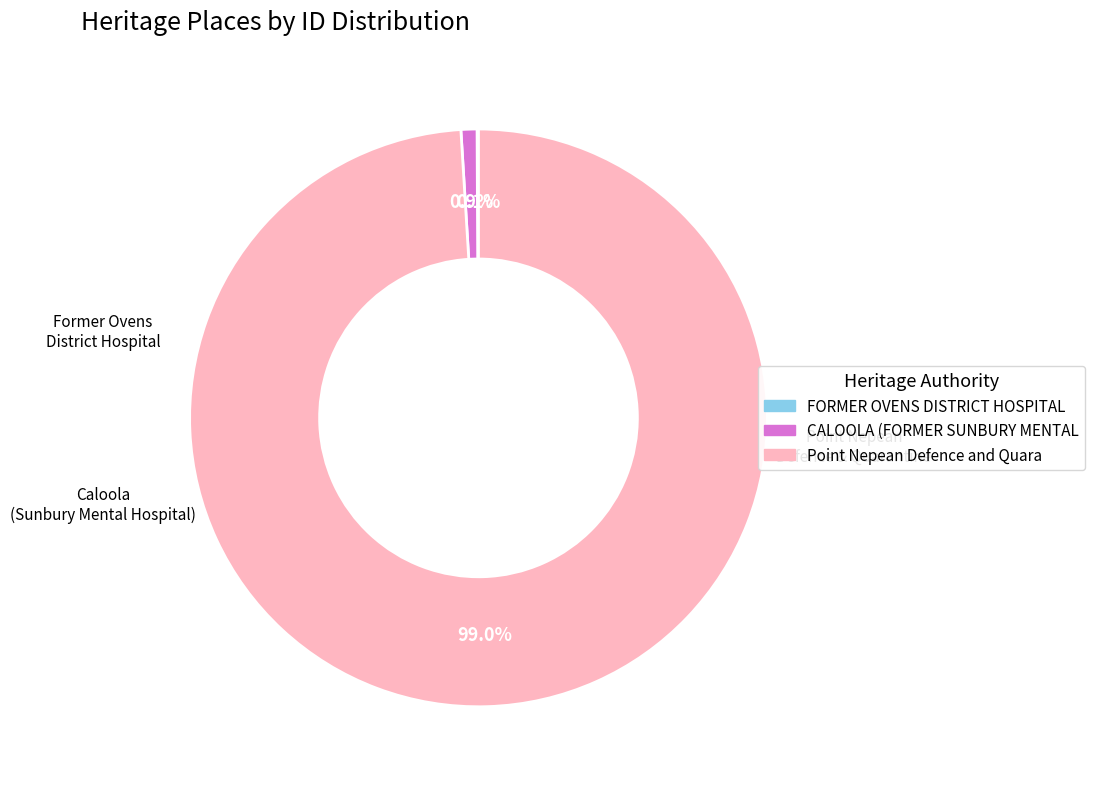

Is there any slice that represents more than half of the pie?

Yes